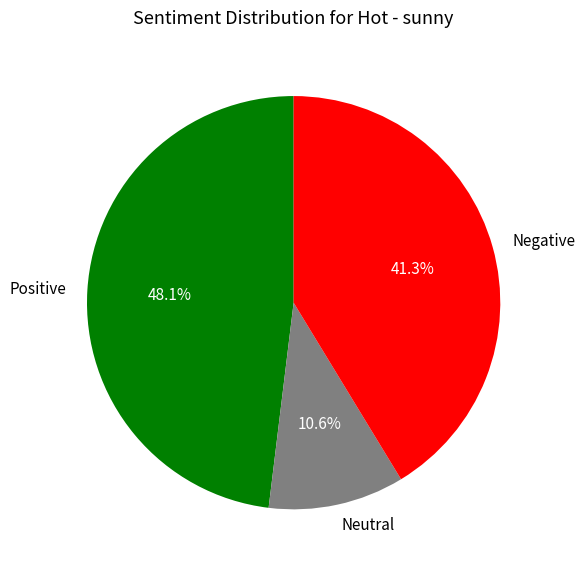

What is the largest slice in the pie chart?

Positive